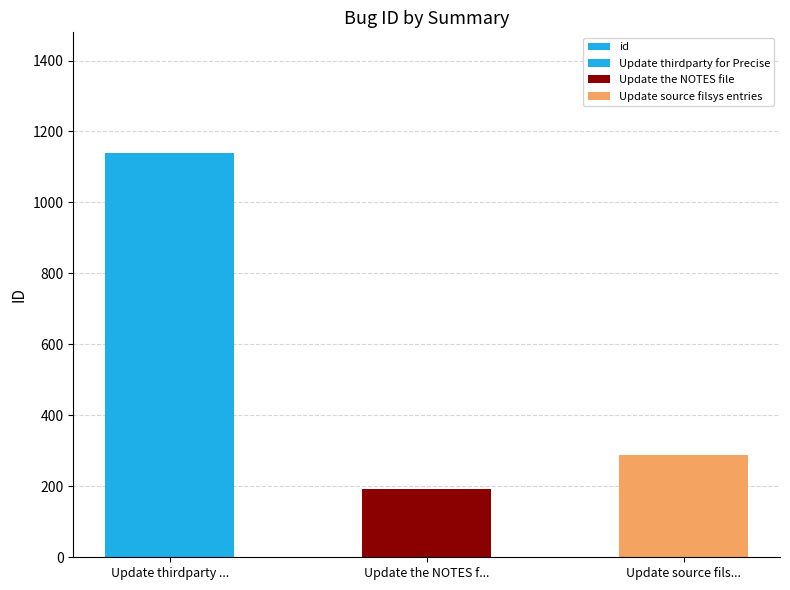

What is the smallest value displayed?

193